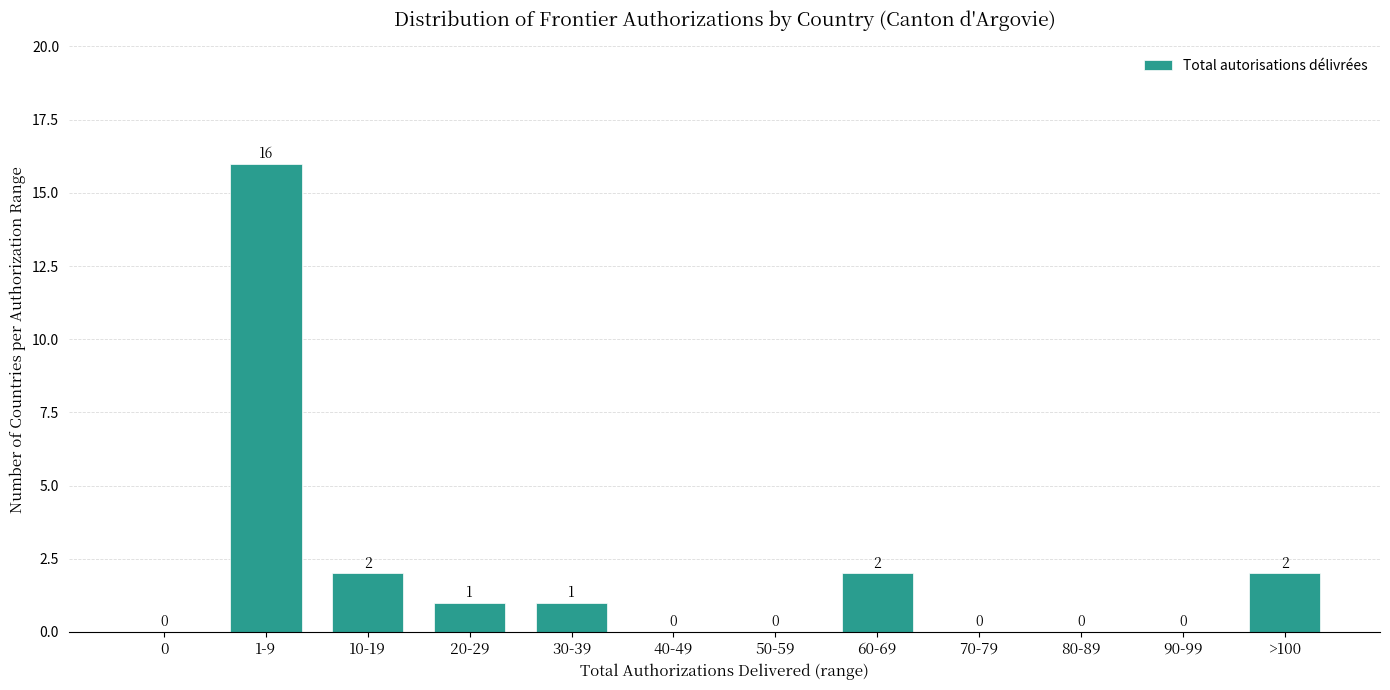

Reading left to right, transcribe all the data shown in this chart.

0=0	1-9=16	10-19=2	20-29=1	30-39=1	40-49=0	50-59=0	60-69=2	70-79=0	80-89=0	90-99=0	>100=2